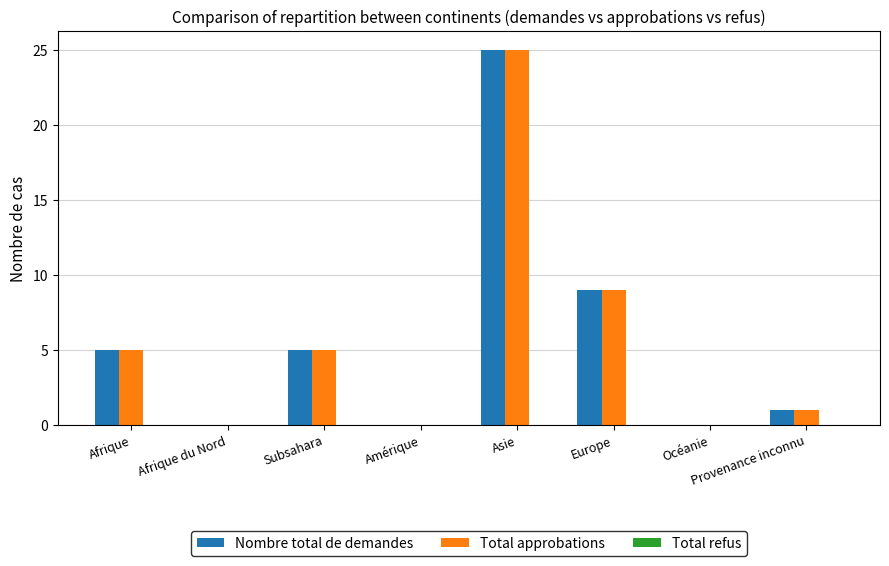

The value of Total approbations at Afrique is 8. True or false?

False